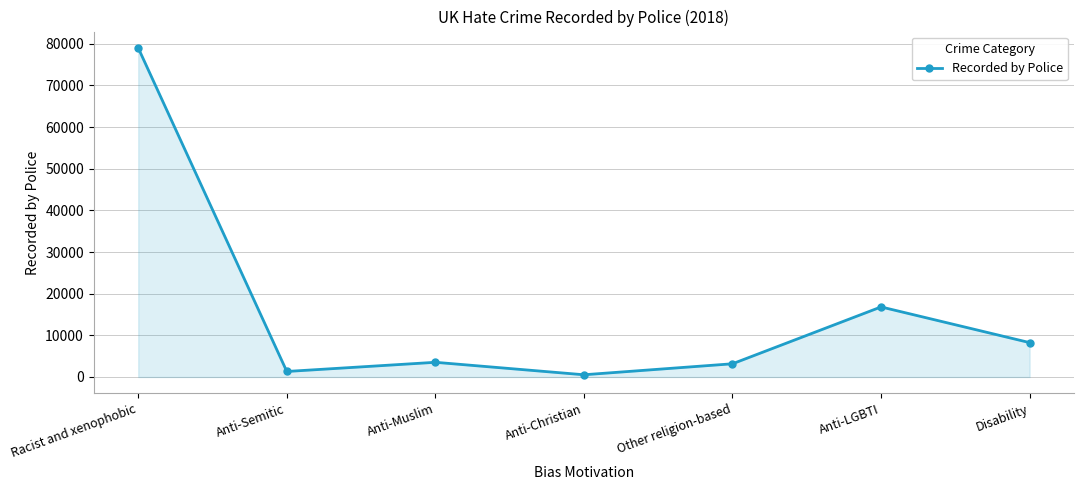

Does the chart display data point markers on the line(s)?

Yes